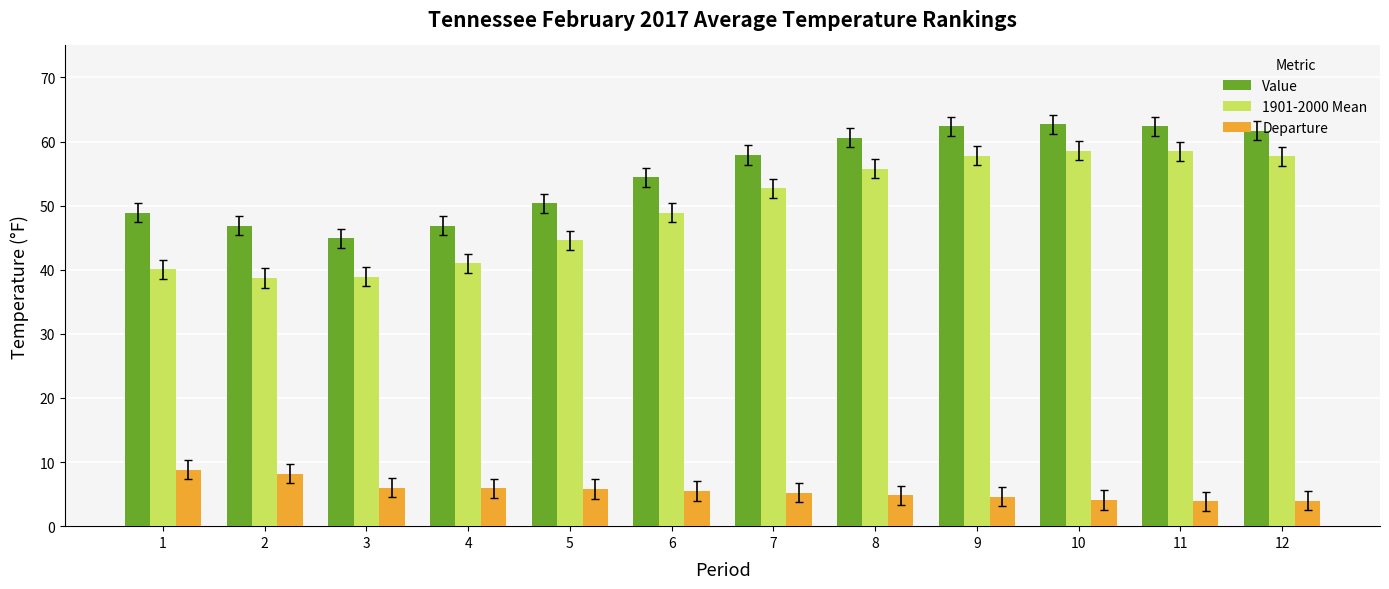

Does the chart contain any negative values?

No